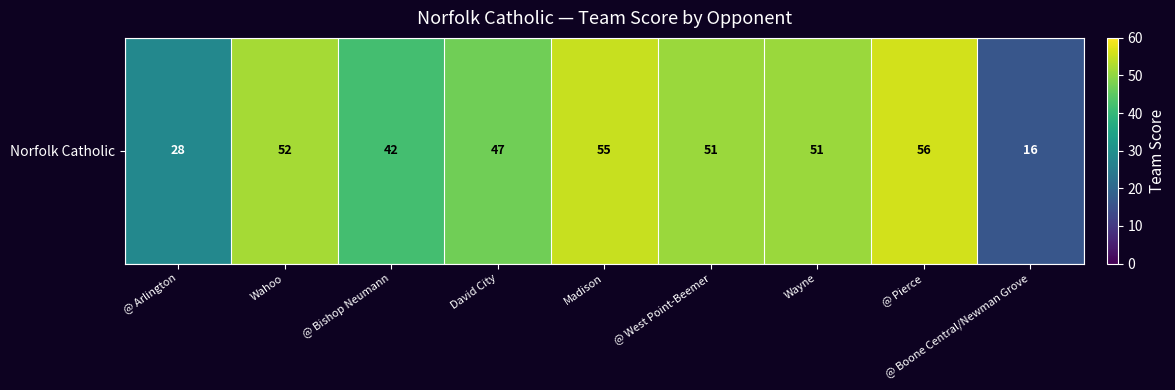

What value does the data have at Madison, to the nearest 10?

60